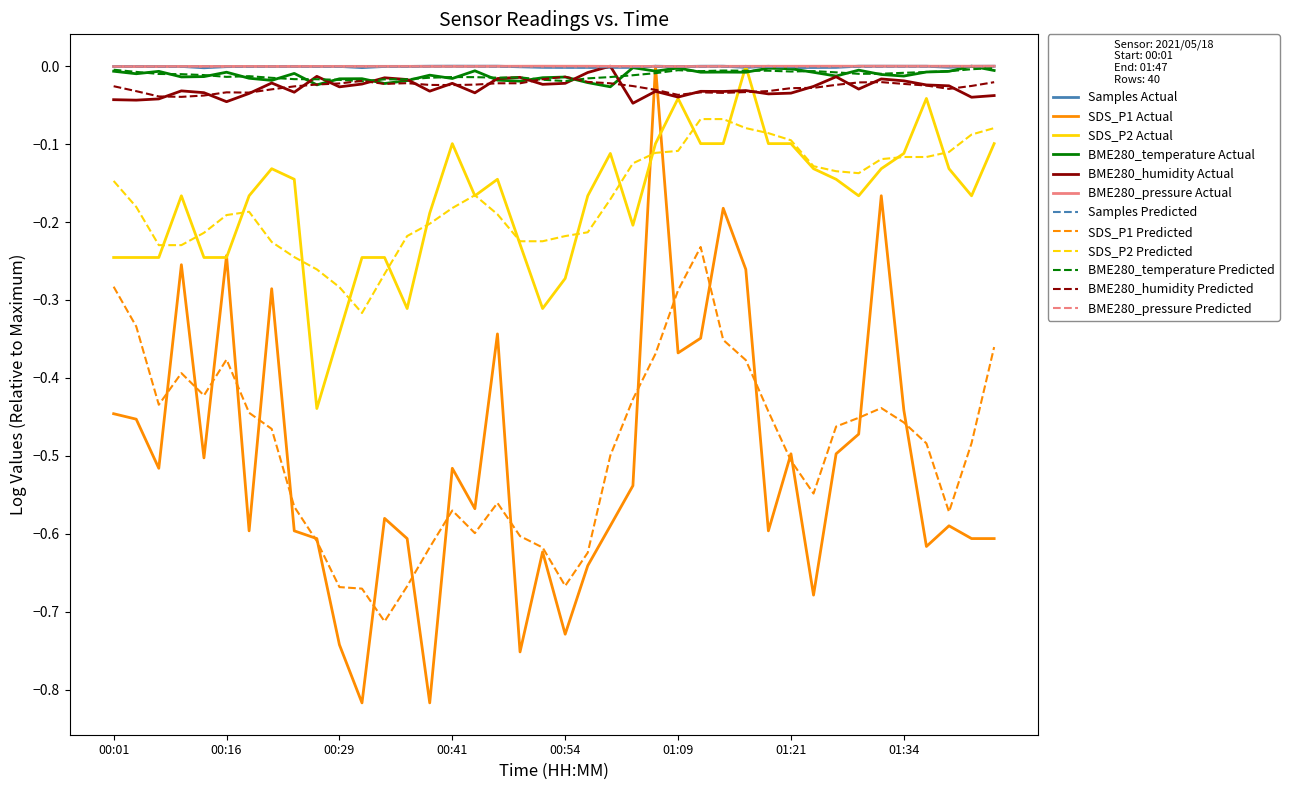

Which series has the widest spread of values?

SDS_P1 Actual